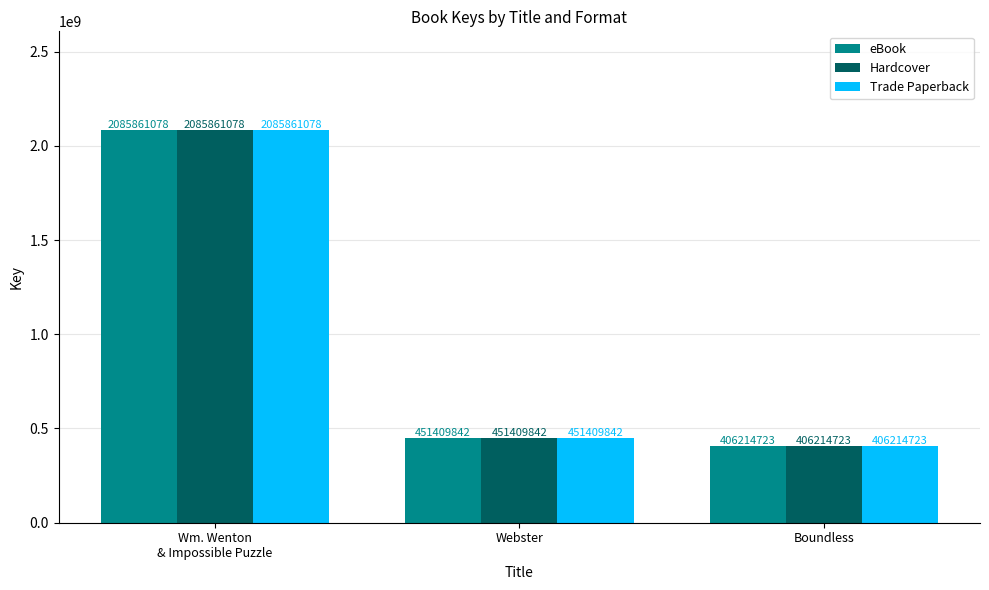

What are all the series names shown in the legend?

eBook, Hardcover, Trade Paperback